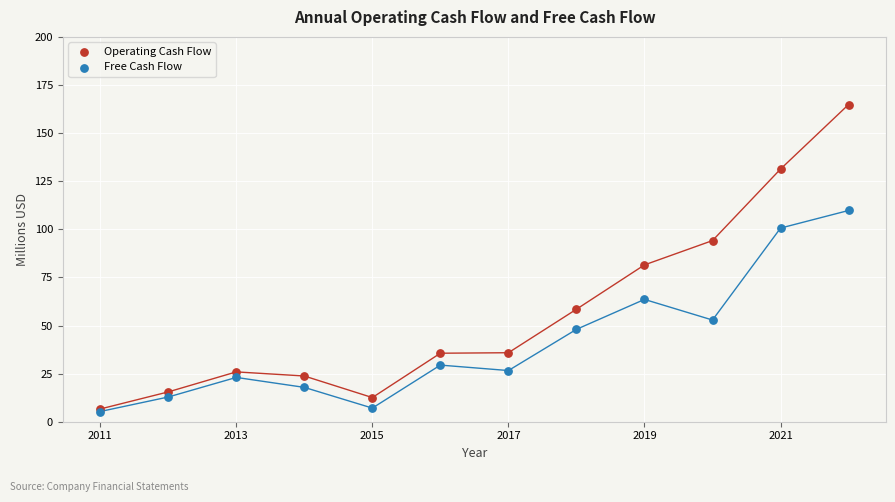

In the Operating Cash Flow series, what Y value is closest to 85?

81.5